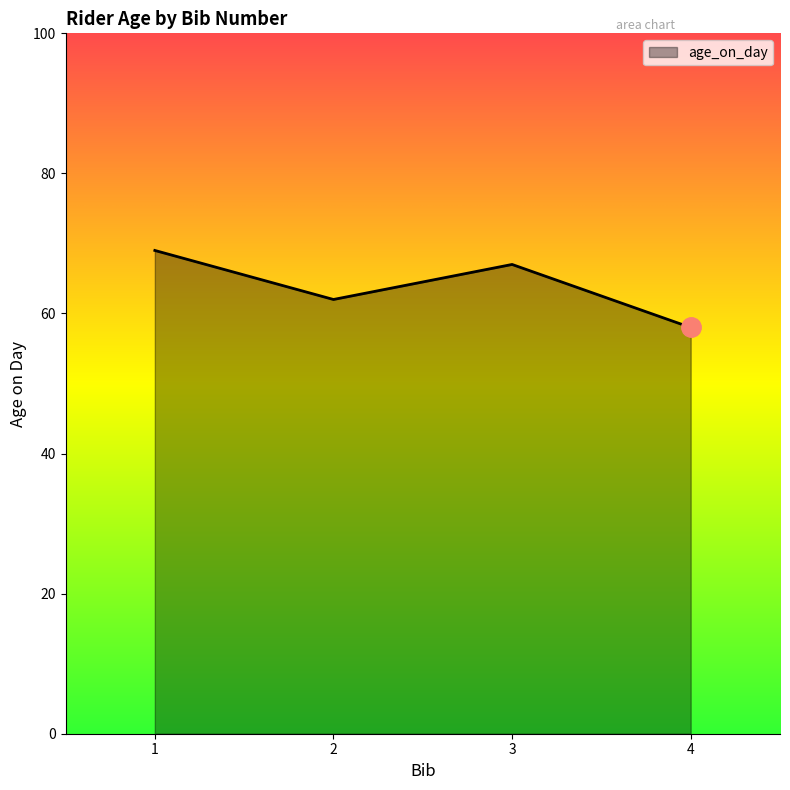

True or false: there are more than 0 points higher than both neighbors.

True